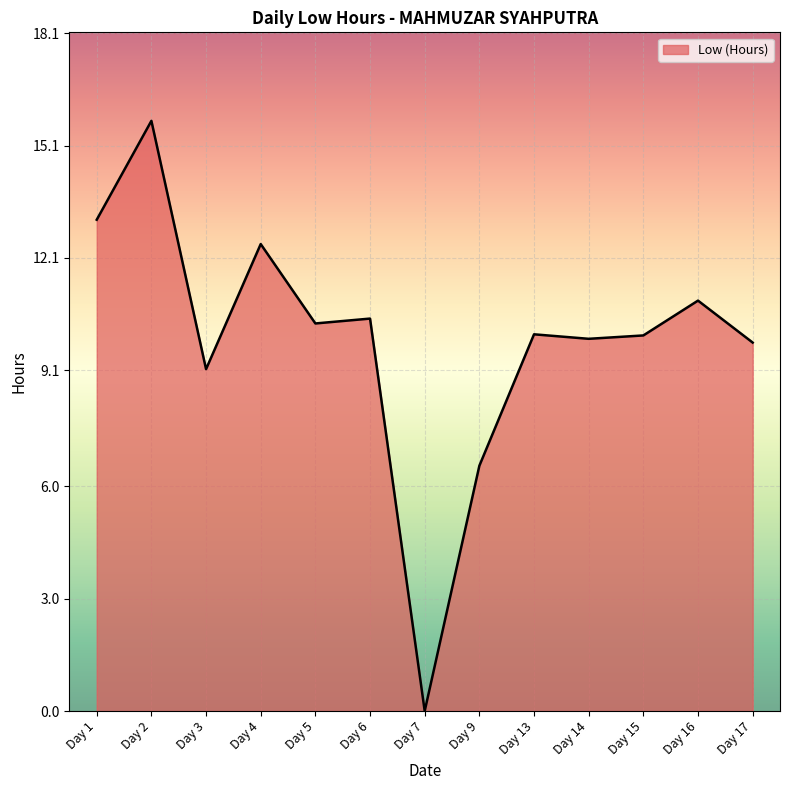

Where is the first local minimum?

Day 3